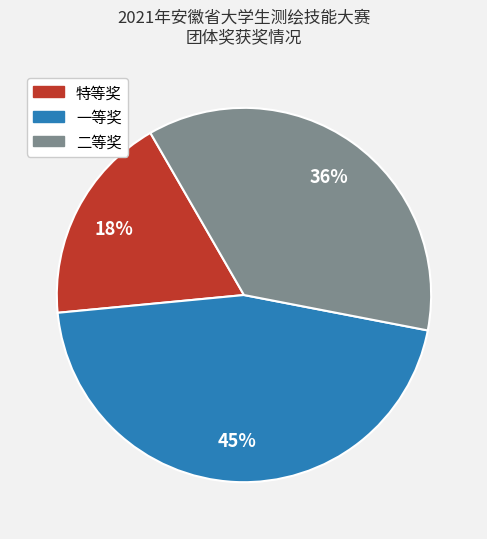

Which has a higher value, 一等奖 or 特等奖?

一等奖